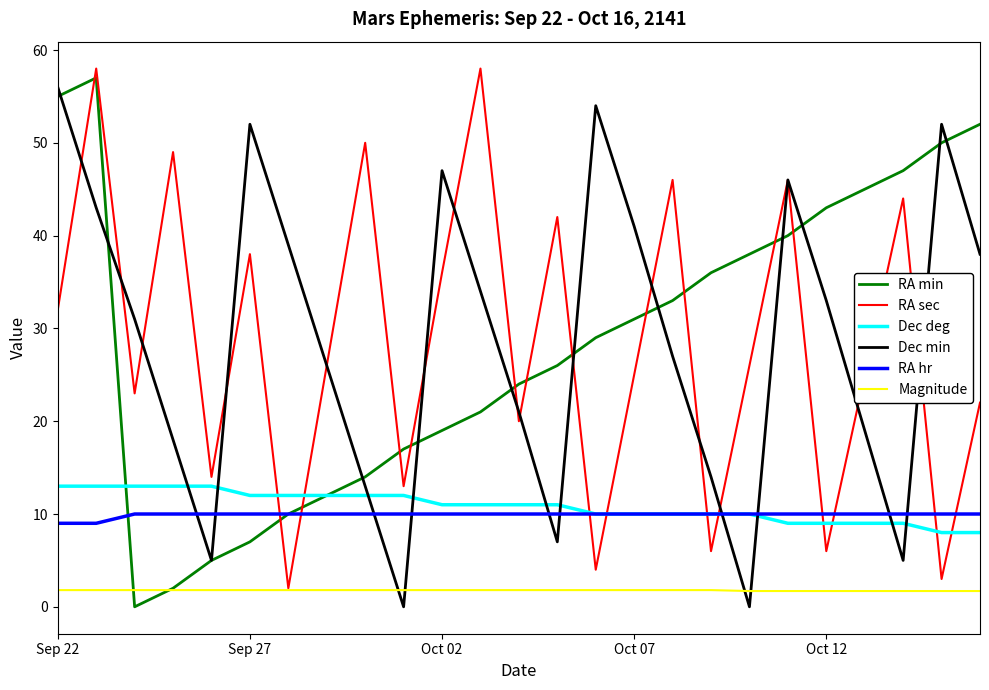

After their last crossing, which series has the higher values: RA sec or RA min?

RA min